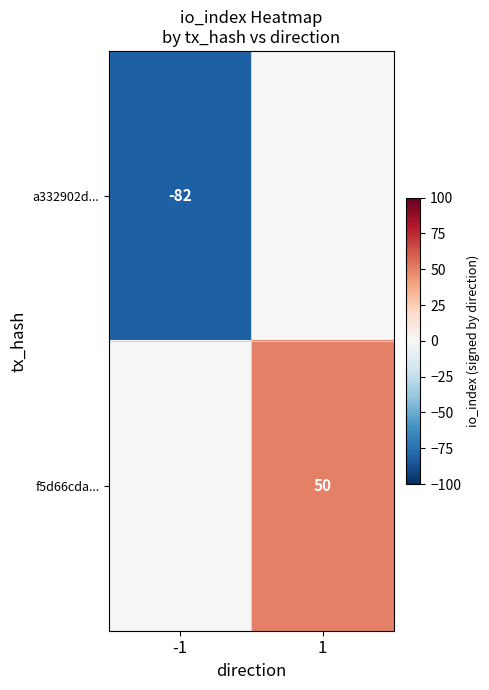

Is it true that a332902d... equals -82 at -1?

True